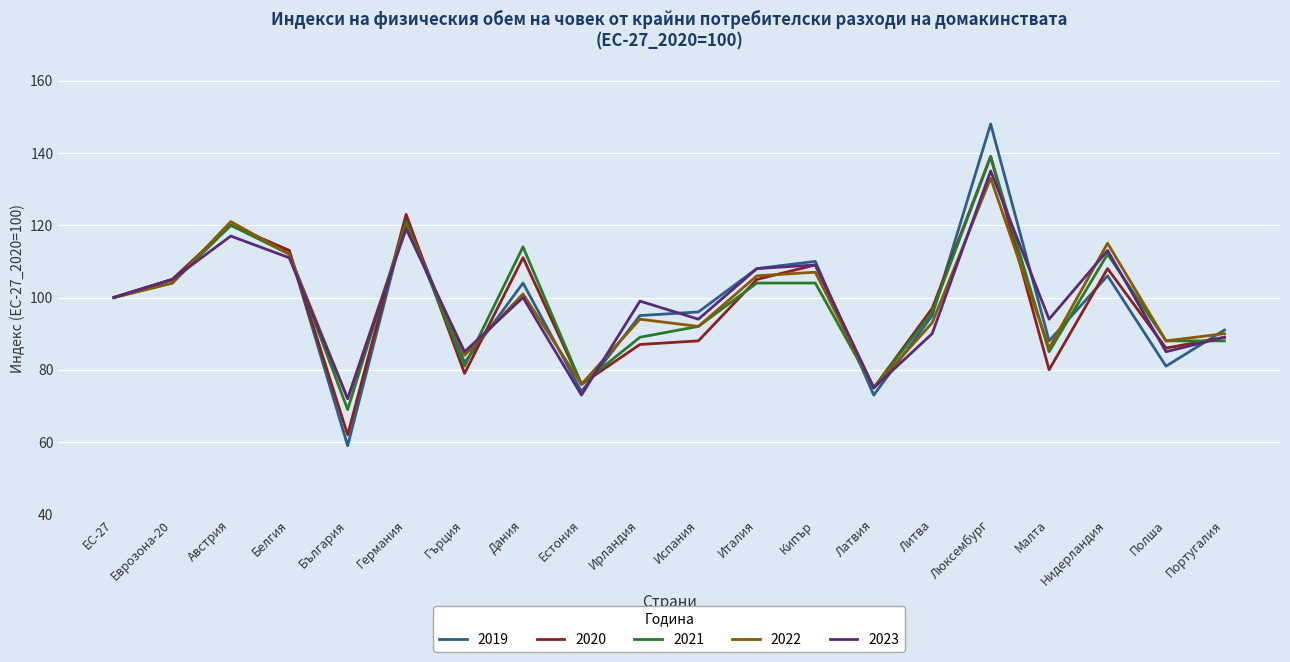

How many lines are shown in the chart?

5